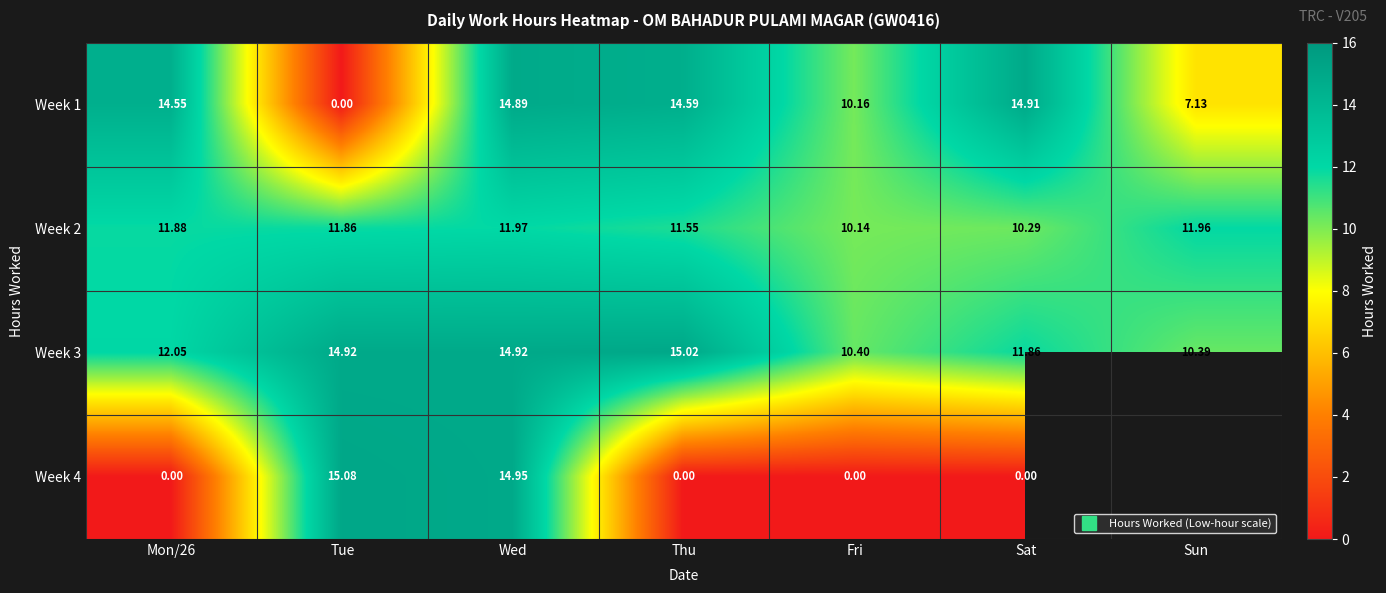

What is the highest value of the Week 2 series?

12.0